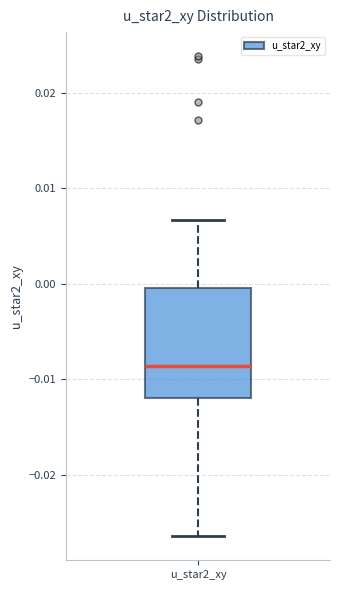

Transcribe this box plot: give where the median line is, the range the box spans, and where the two whiskers end, as read against the y-axis. The values are not printed on the chart, so give them approximately, as read against the axis.

median -0.009, box -0.012 to 0.000, whiskers -0.026 to 0.007